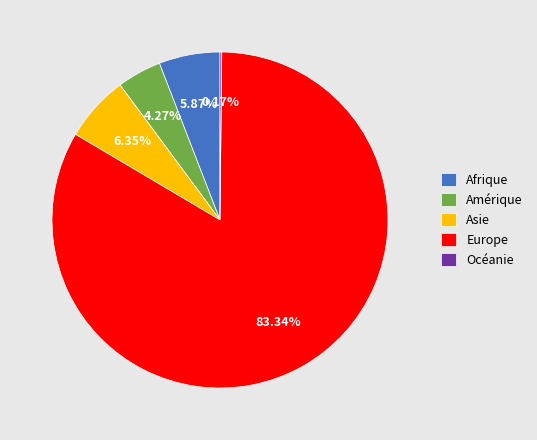

What is the ratio of the value at Amérique to the value at Afrique?

0.7